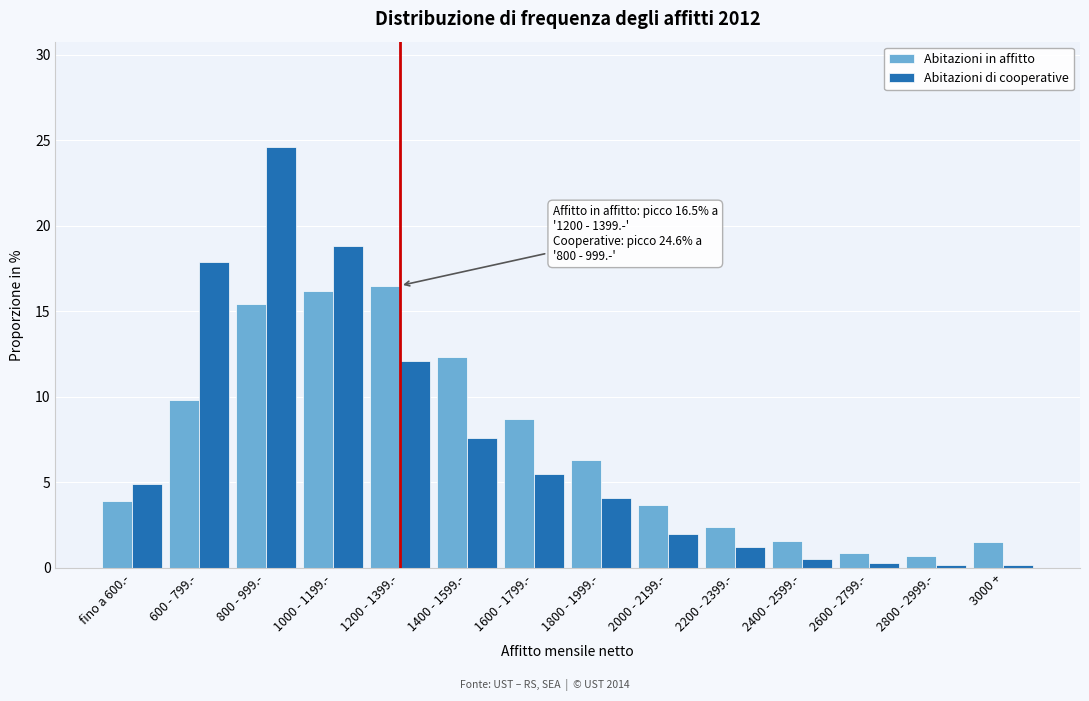

What is the approximate value of Abitazioni di cooperative at 2000 - 2199.-?

2.0